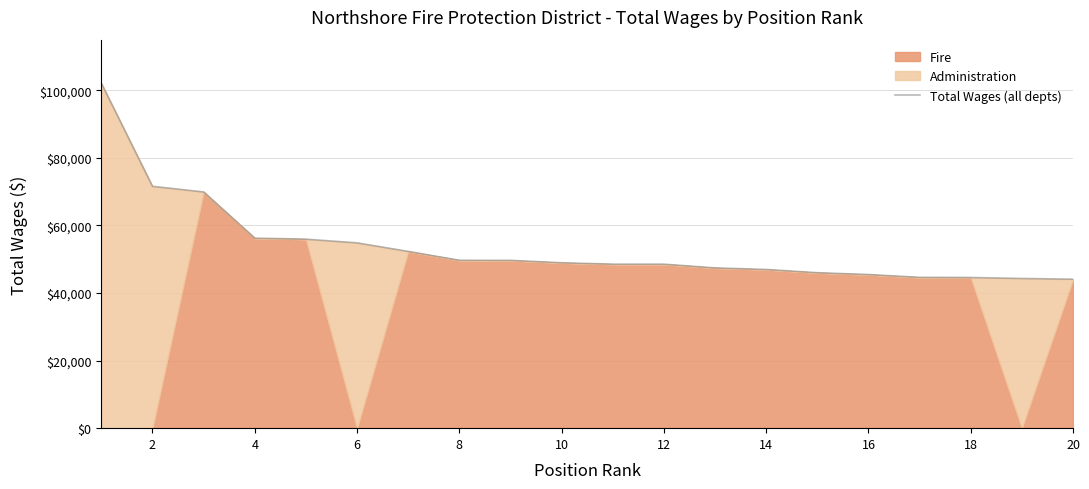

Count the number of categories in the chart.

20